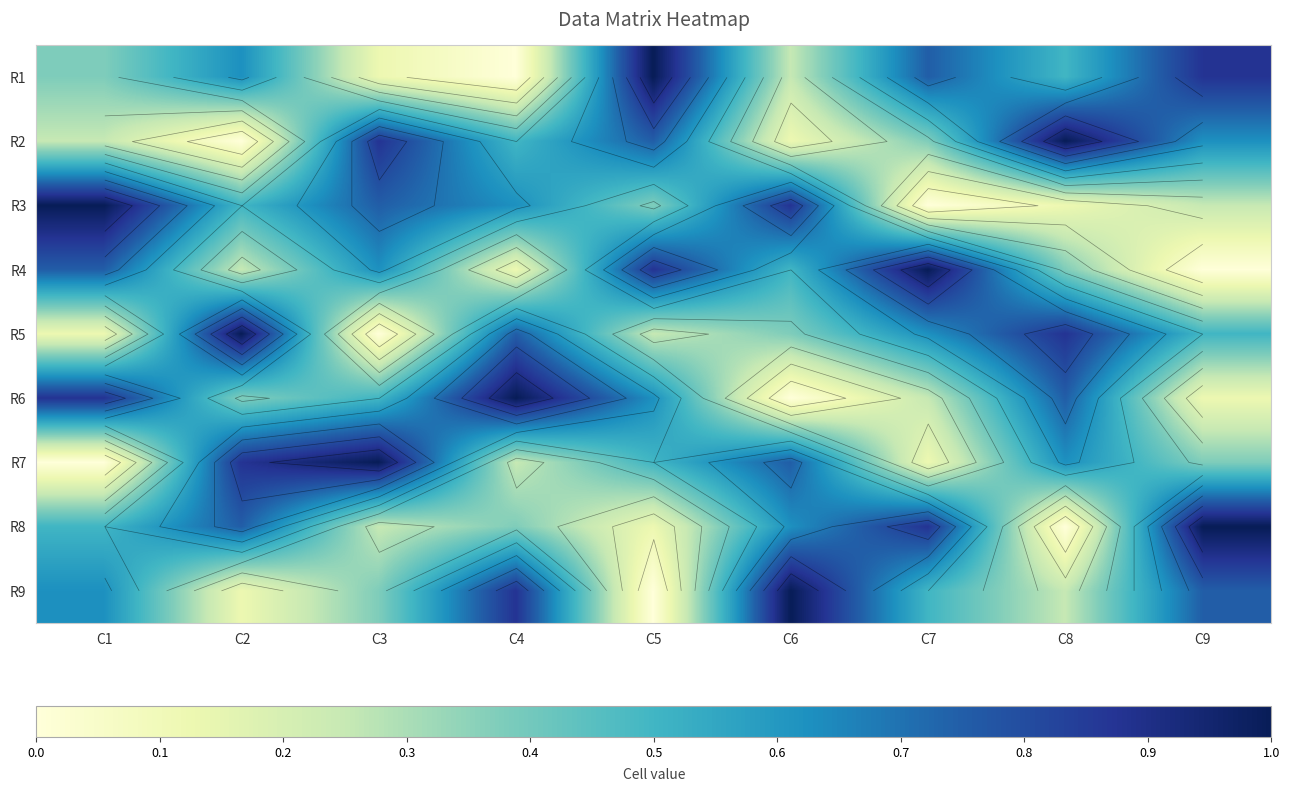

Which series changed the most between C2 and C9?

R2